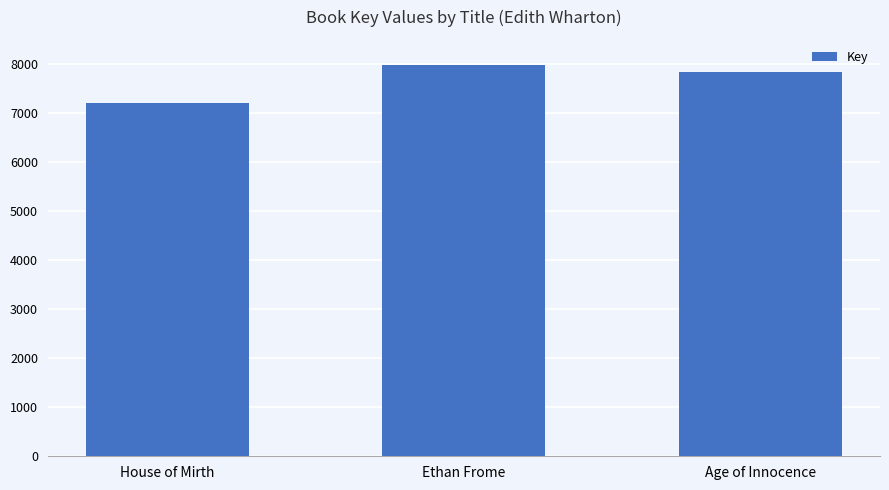

The chart shows a value of 7986 at Ethan Frome. True or false?

True